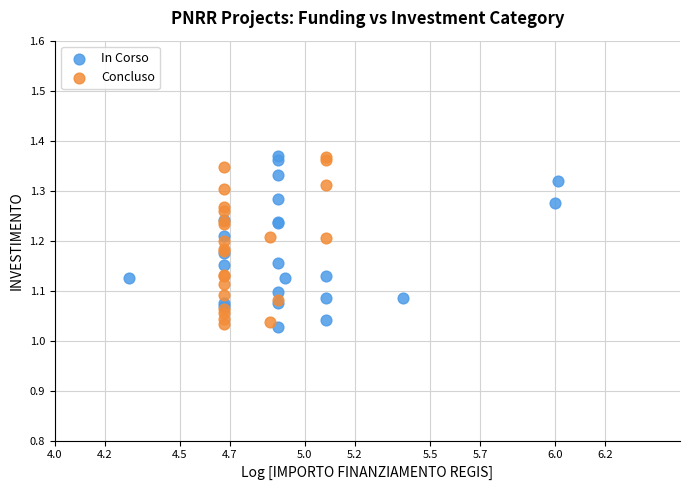

What are all the series names shown in the legend?

In Corso, Concluso